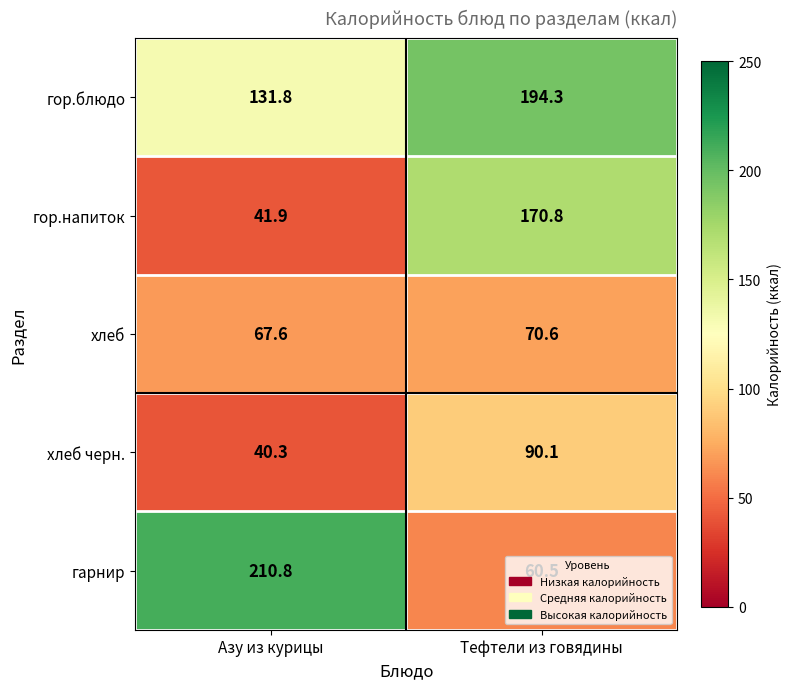

List the series in order of their peak value, highest first.

гарнир, гор.блюдо, гор.напиток, хлеб черн., хлеб